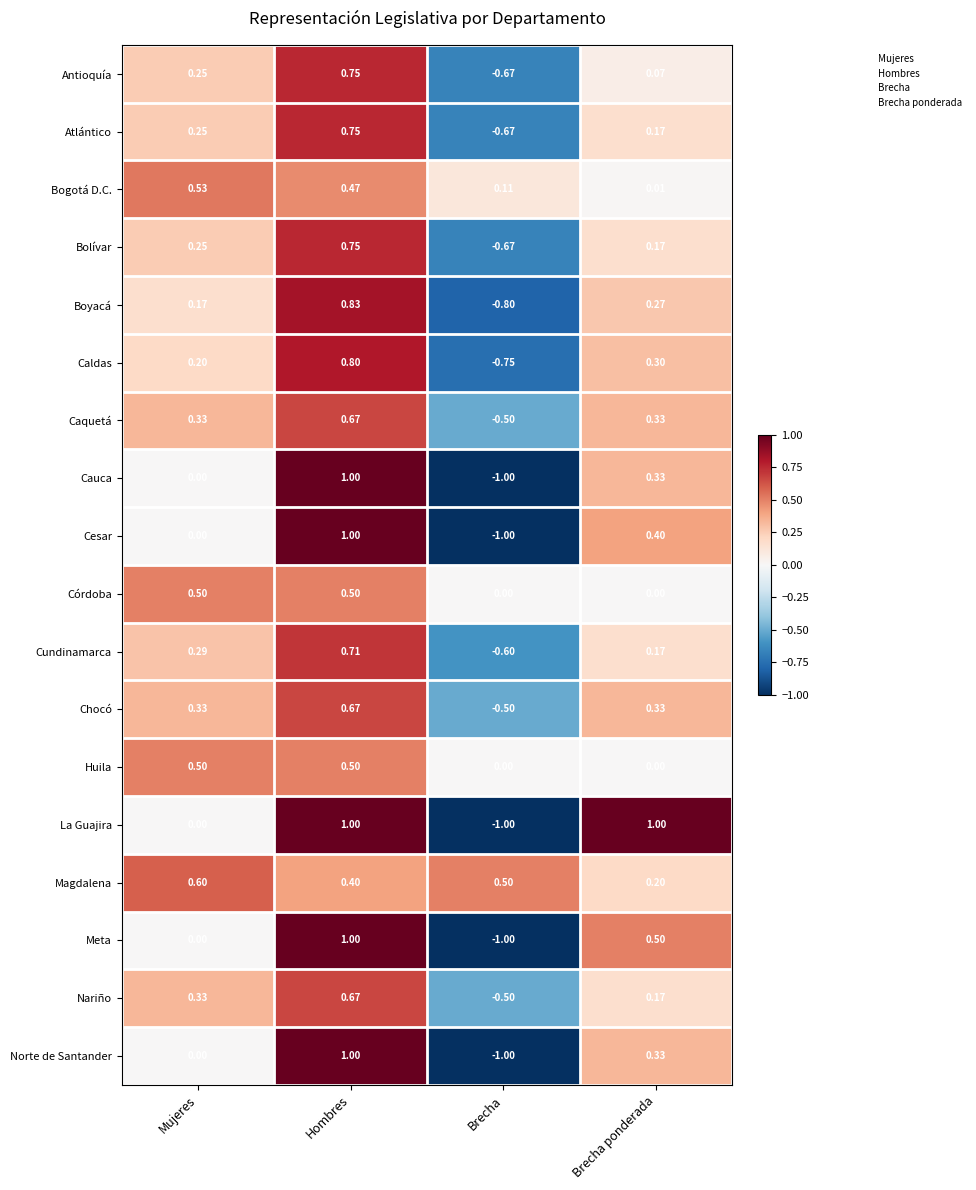

Rank the categories by Caldas value from highest to lowest.

Hombres, Brecha ponderada, Mujeres, Brecha